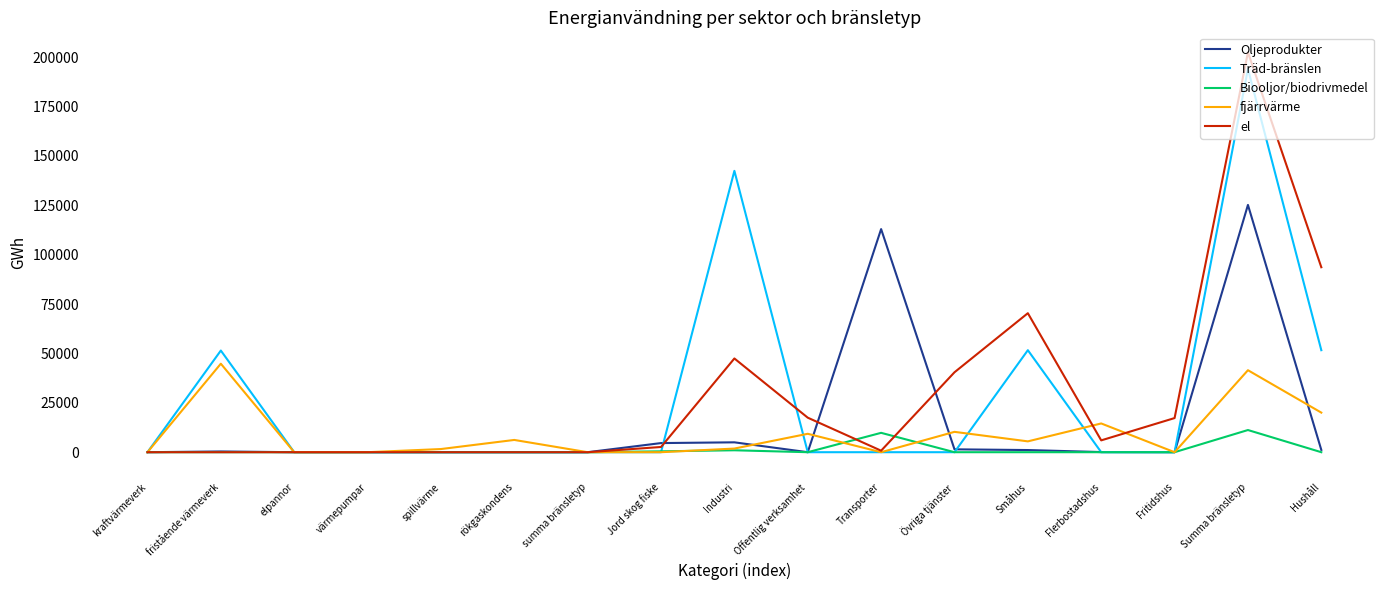

What is the average value of the el series?

29319.1